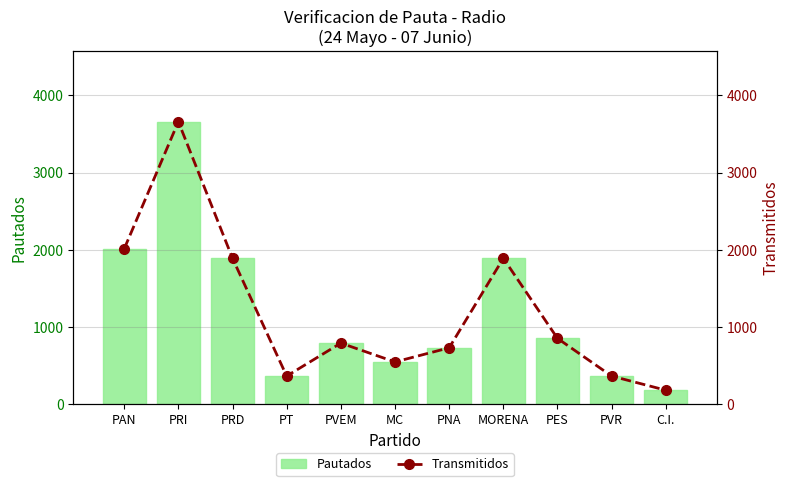

What is the total value across all series at PAN?

4026